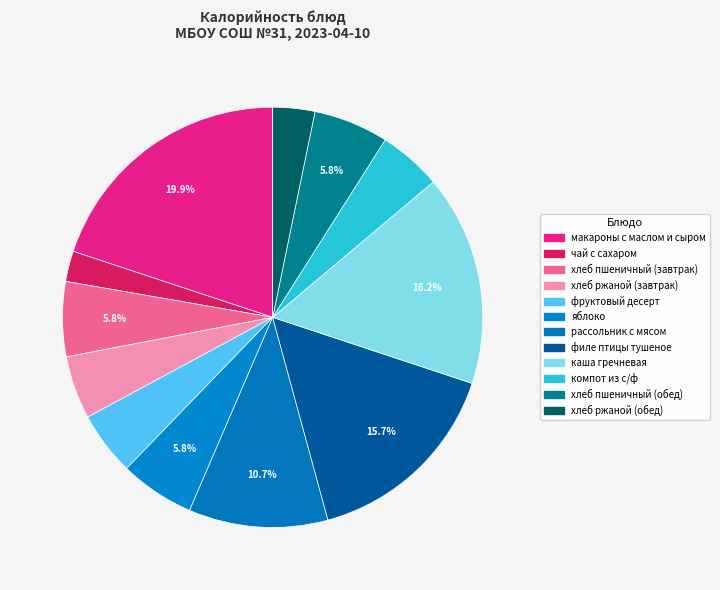

To the nearest percent, what percentage of the pie is филе птицы тушеное?

16%